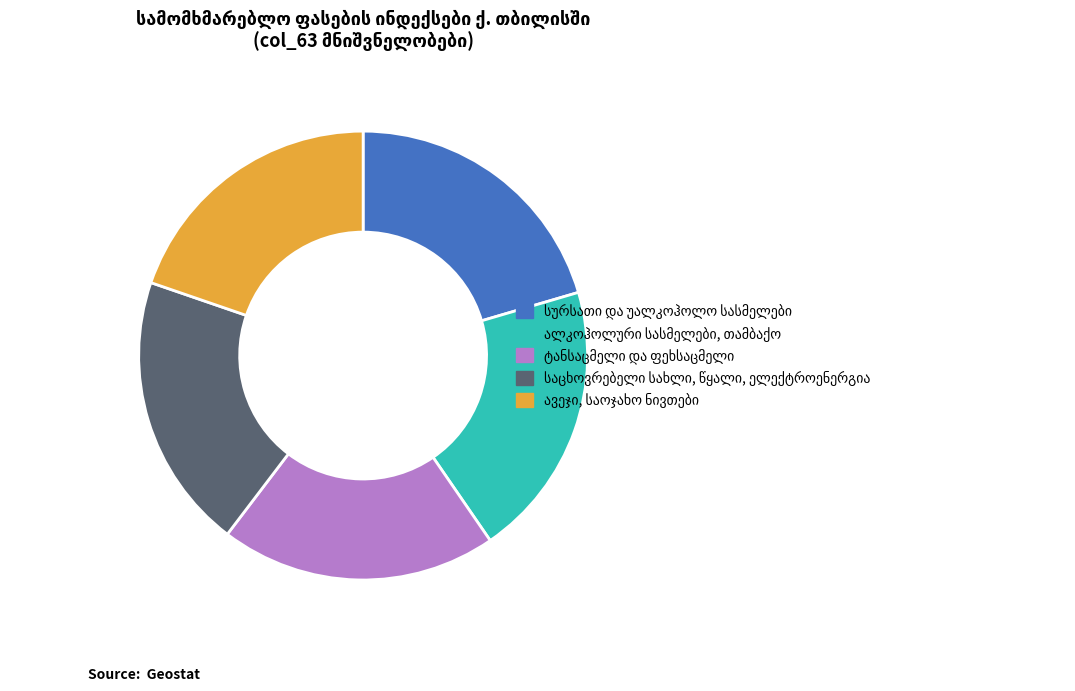

Is there any slice that represents more than half of the pie?

No